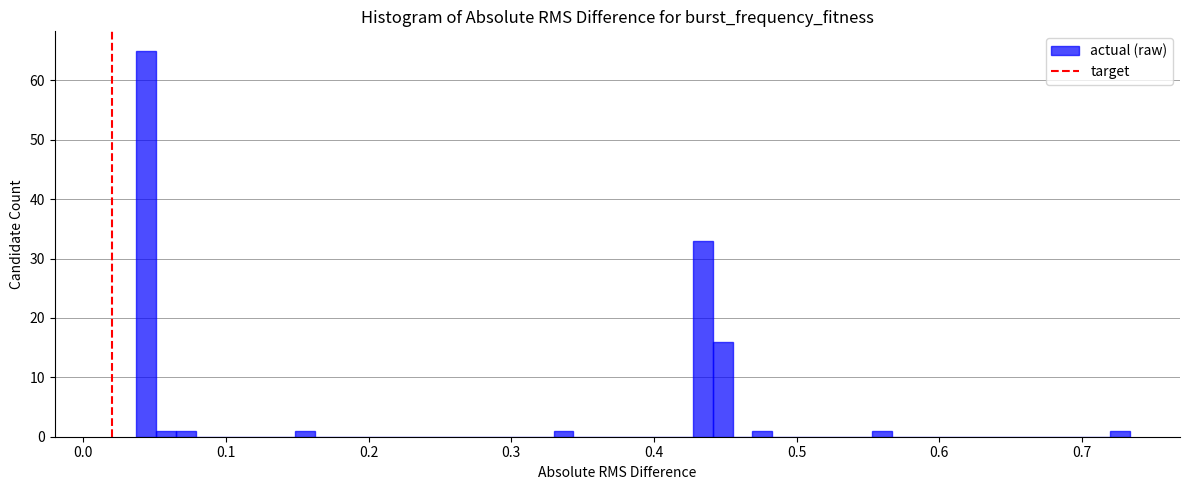

Around what value on the x-axis is the tallest bar? Give the approximate position of its centre, as read against the axis.

0.04